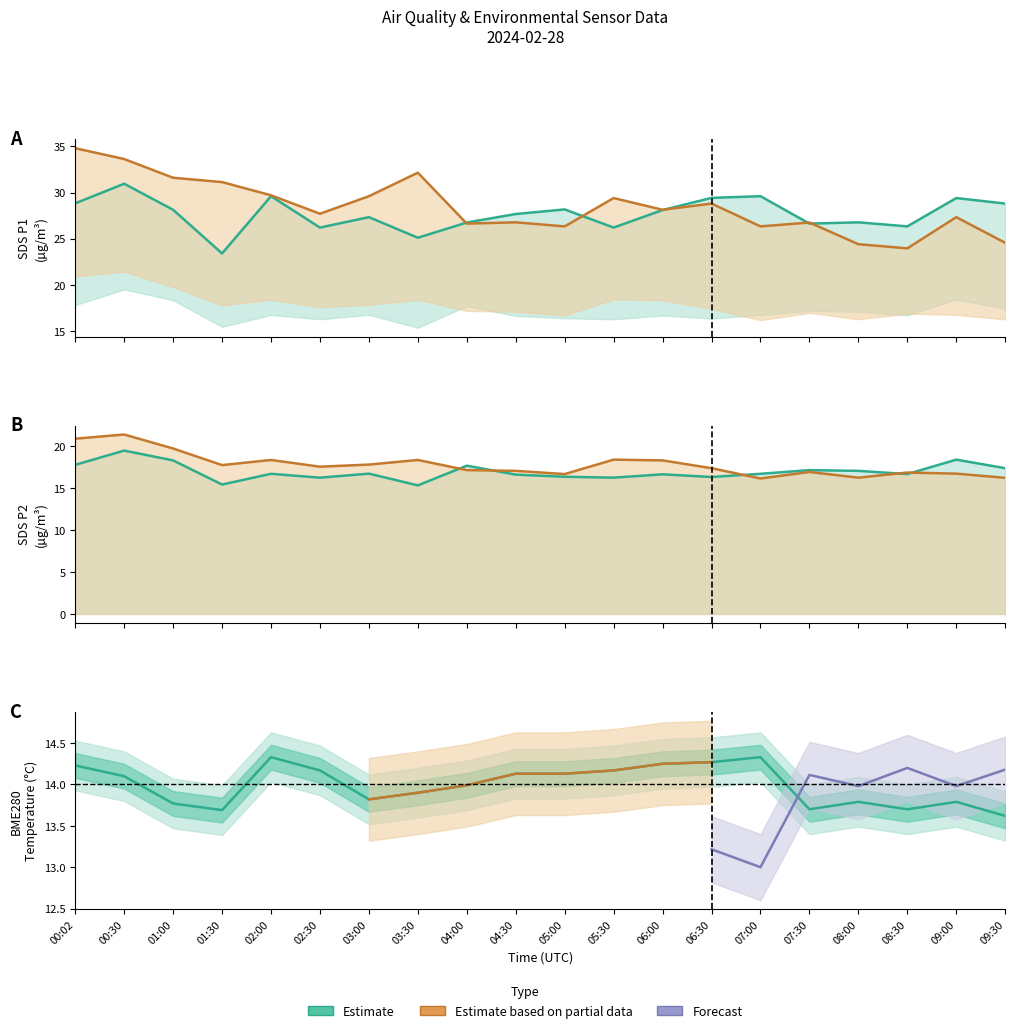

Which label corresponds to the largest value in the chart?

00:02